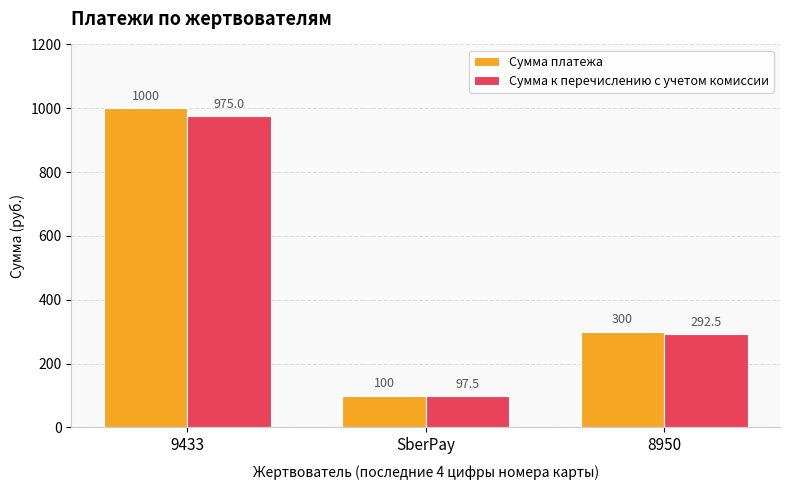

What is the difference between the highest and lowest values at 9433?

25.0